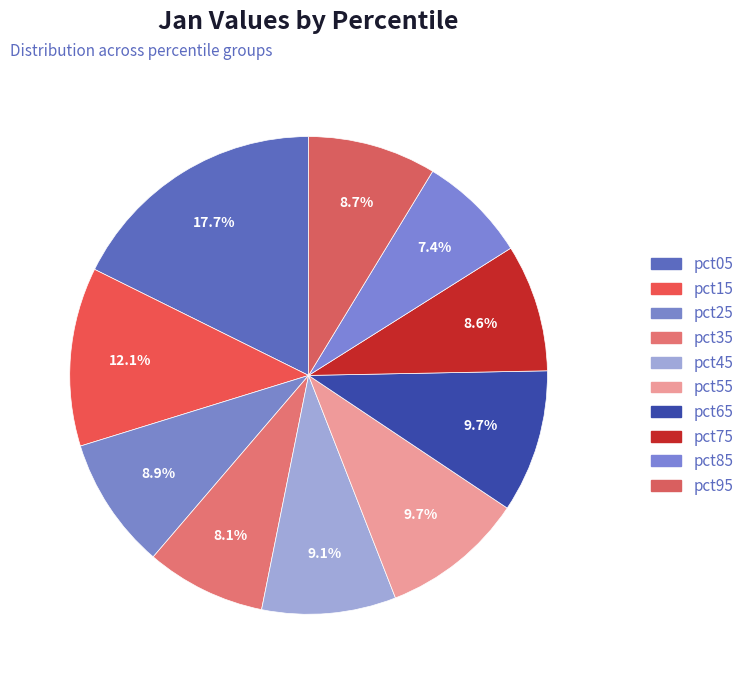

Is it true that pct95 is 1% of the pie?

False